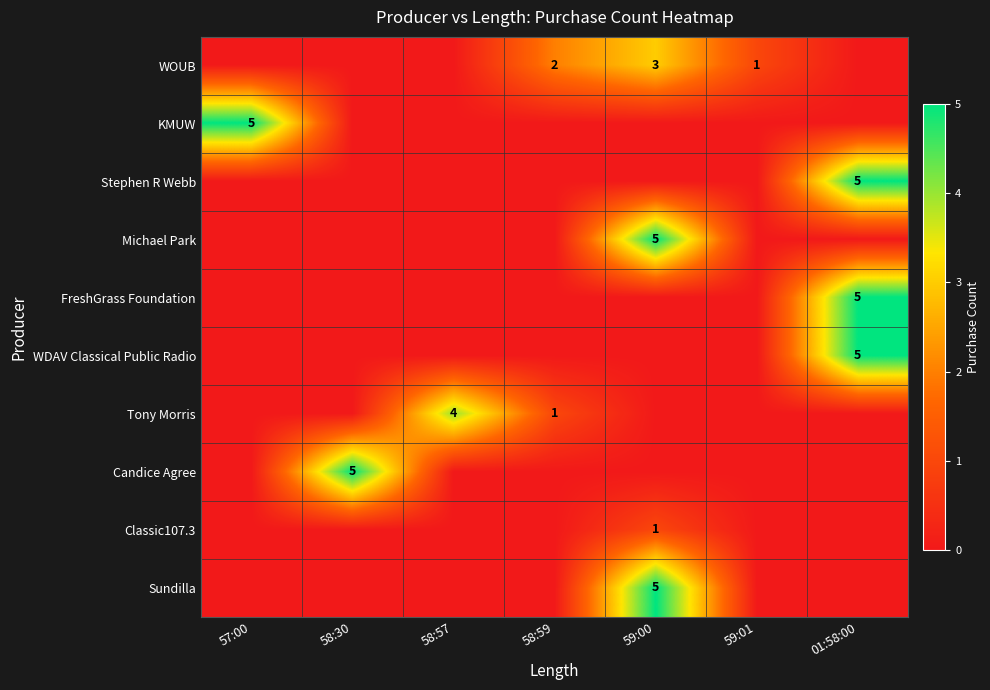

True or false: Classic107.3 has a value of 1 at 59:00.

True